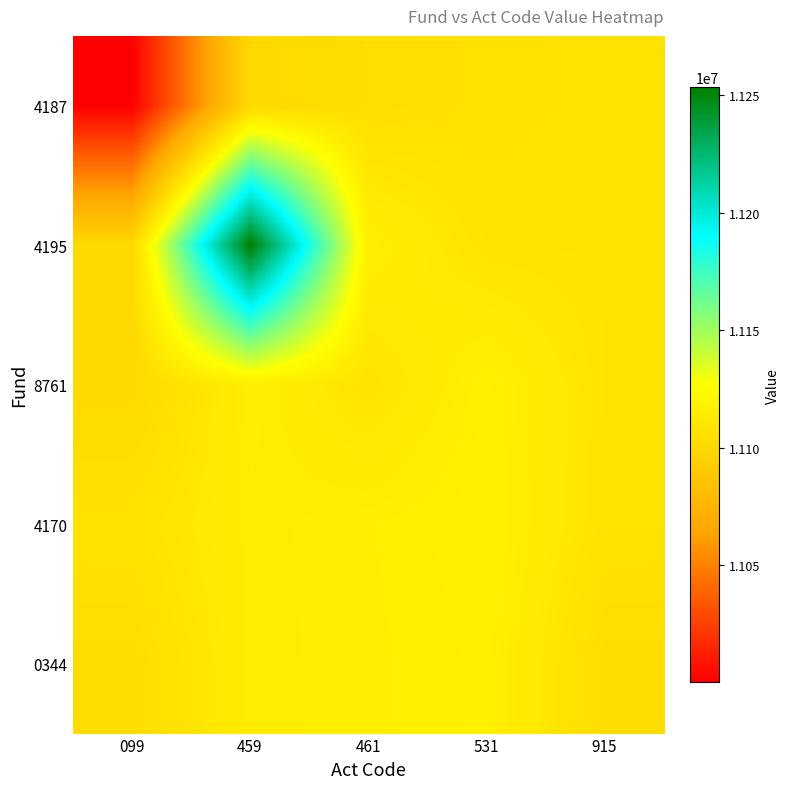

Reading left to right, what are all the values shown in this chart?

4187: 099=11000001	459=11100037	461=11104172	531=11106497	915=11107375
4195: 099=11100096	459=11253520	461=11115755	531=11107806	915=11107806
8761: 099=11100085	459=11115756	461=11107808	531=11117199	915=11107808
4170: 099=11107250	459=11114398	461=11115752	531=11117843	915=11107250
0344: 099=11103240	459=11114386	461=11115498	531=11117199	915=11103240